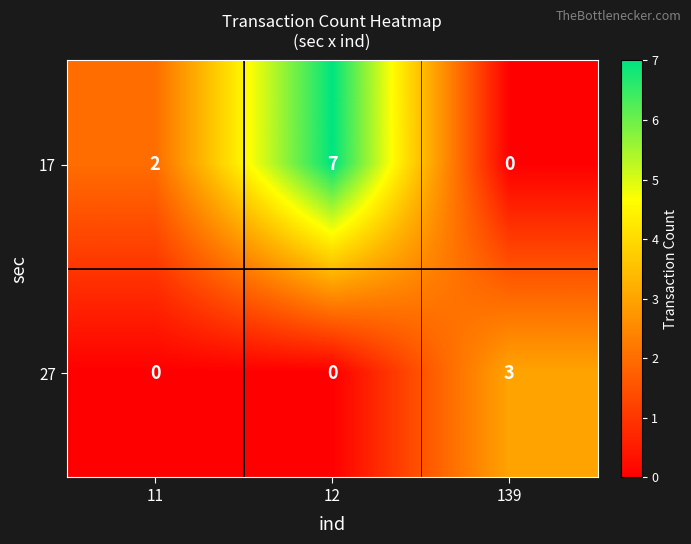

Count the 27 values in the range 0 to 3.

3